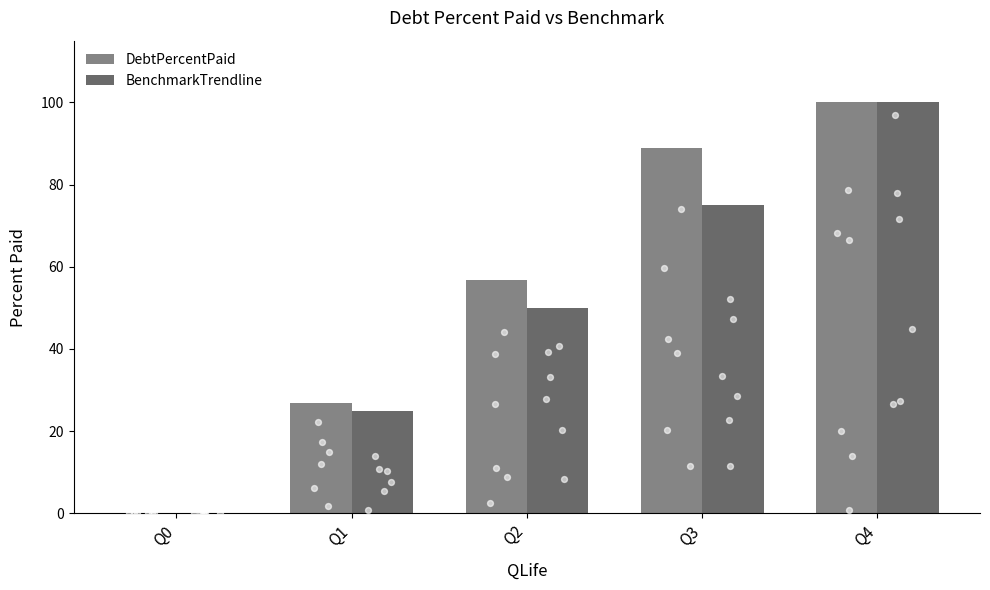

Which series has the largest Y range (max minus min)?

DebtPercentPaid